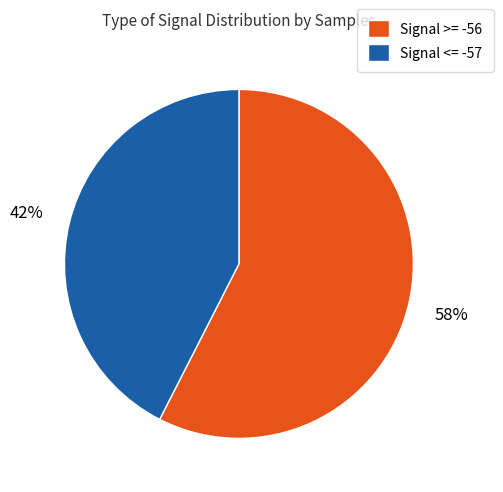

How many slices are in this pie chart?

2